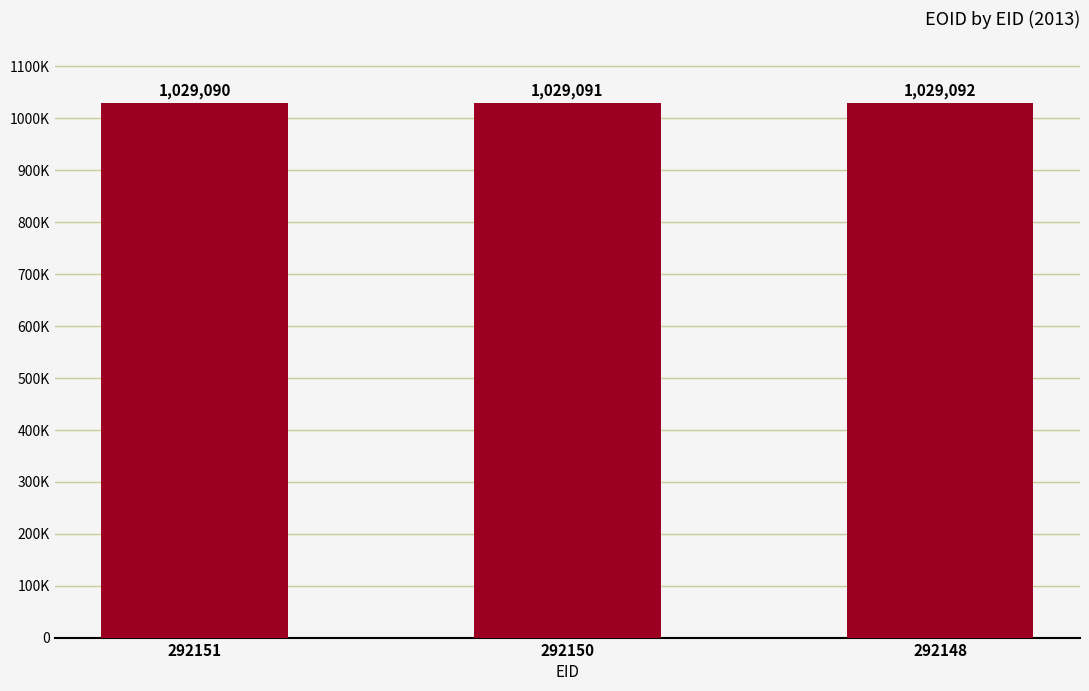

What is the change in value from 292150 to 292148?

+1